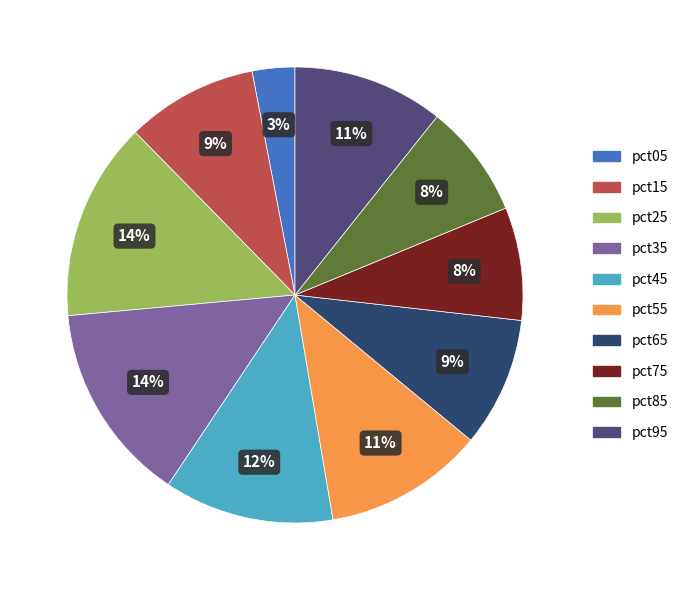

To the nearest percent, what is the difference between the largest and smallest slice percentages?

11%